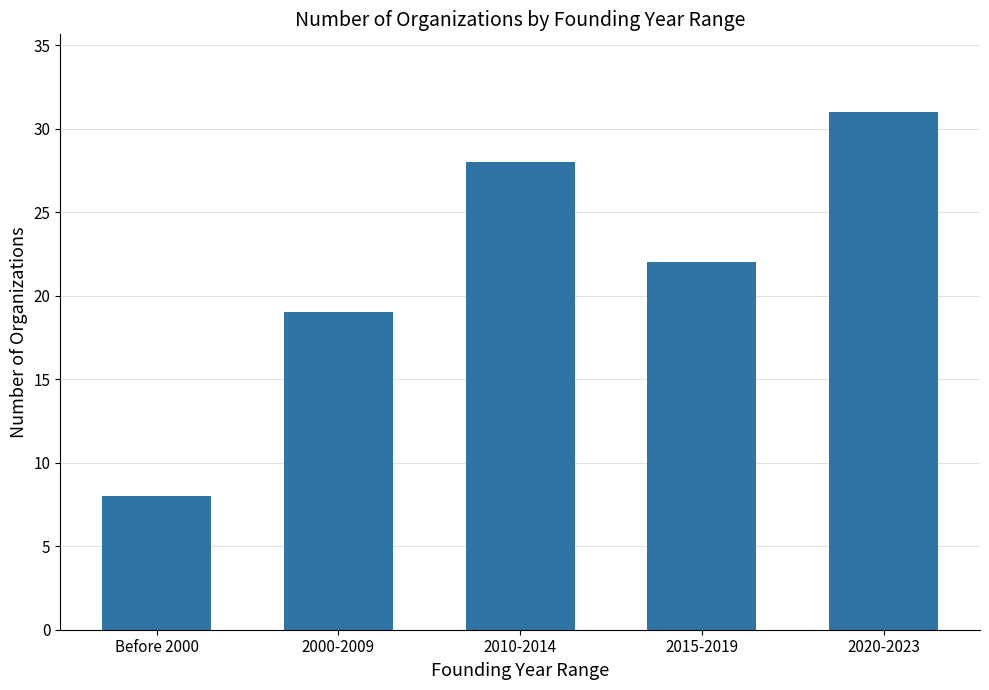

Rank the categories by value from highest to lowest.

2020-2023, 2010-2014, 2015-2019, 2000-2009, Before 2000